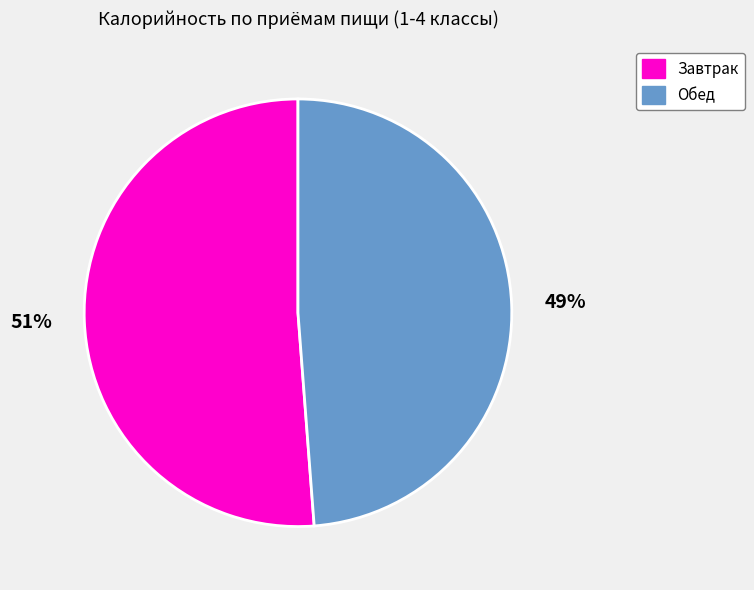

Is it true that Обед is 54% of the pie?

False